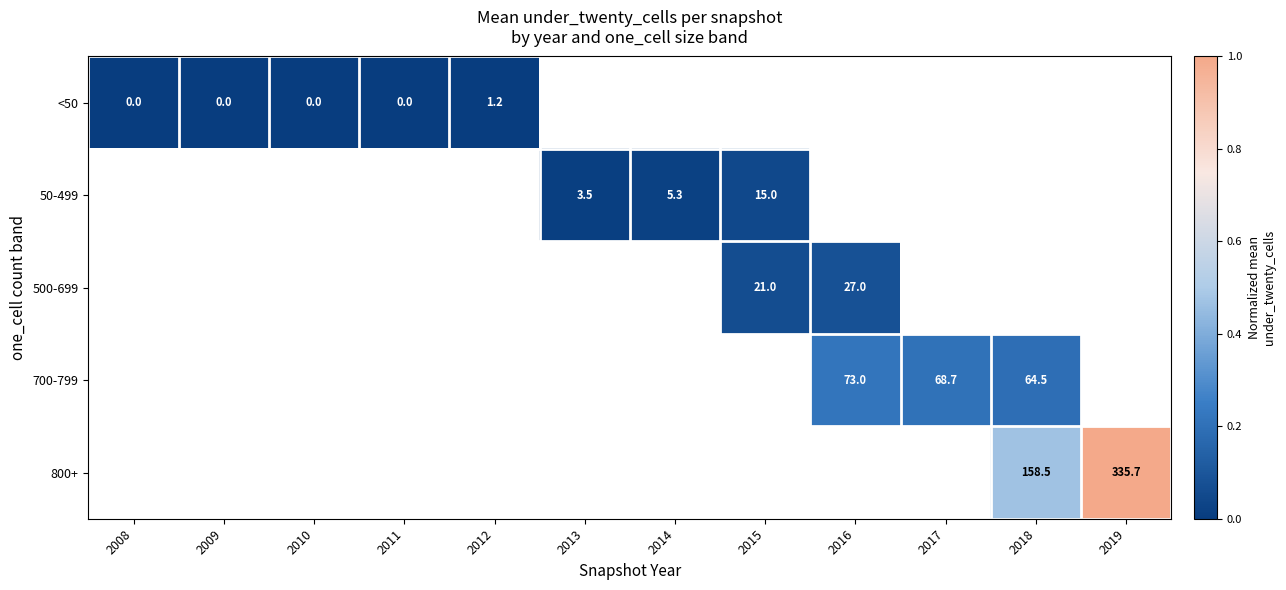

The 50-499 series shows 3.5 at 2013. True or false?

True